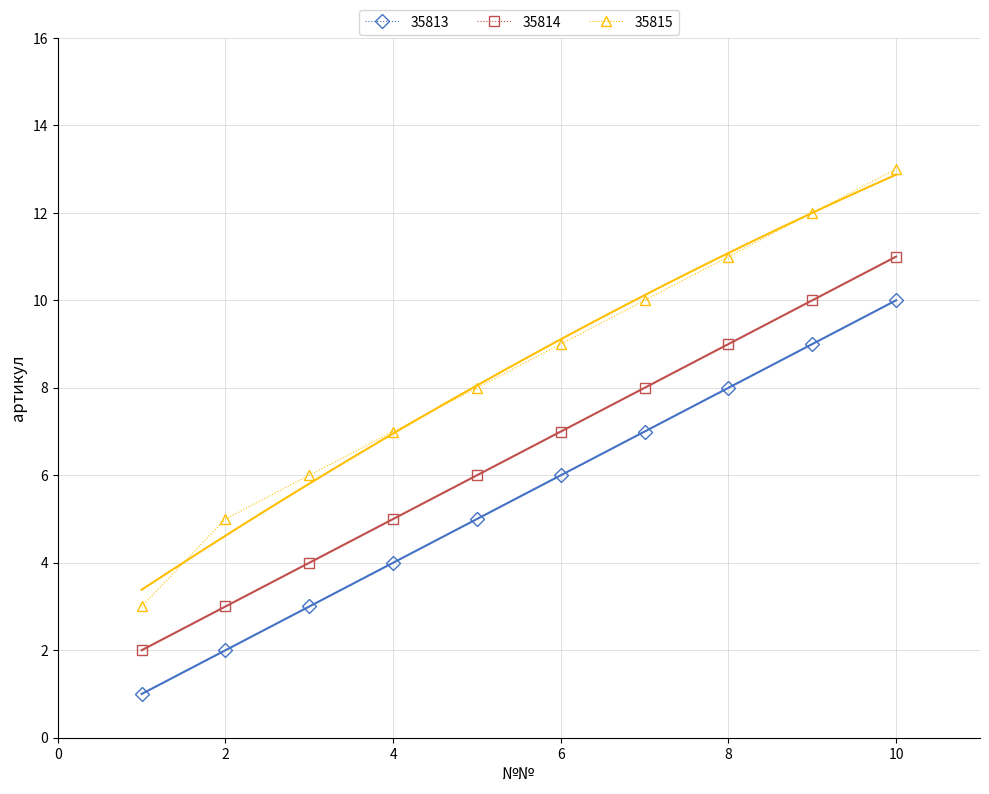

Between 3 and 8, which series saw the biggest shift?

35813